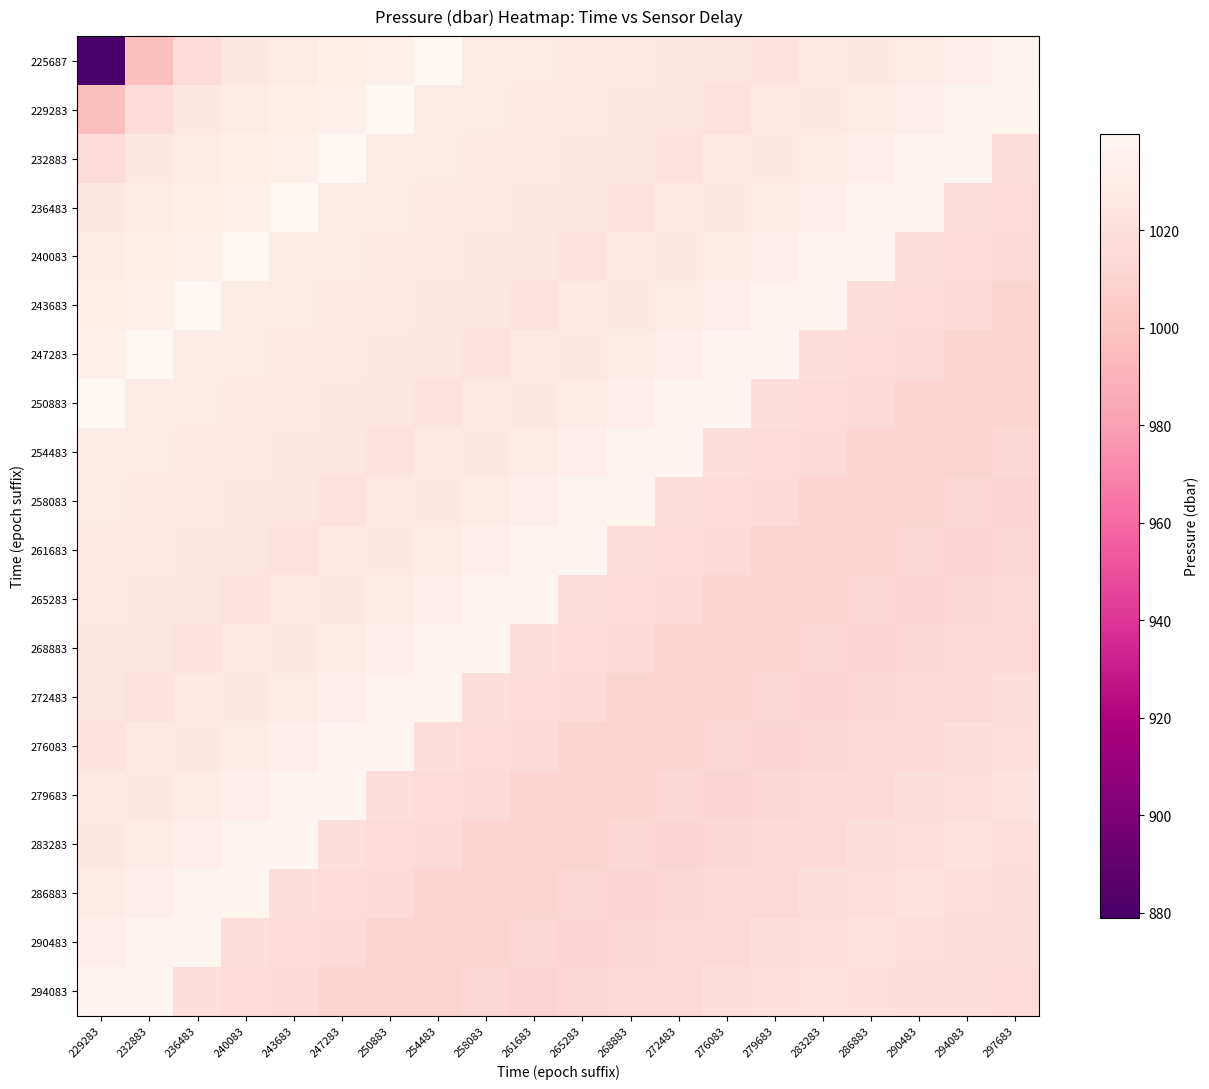

Rank the series by their maximum value, from lowest to highest.

254483, 258083, 261683, 265283, 268883, 272483, 276083, 279683, 283283, 286883, 290483, 294083, 225687, 229283, 232883, 236483, 240083, 243683, 247283, 250883